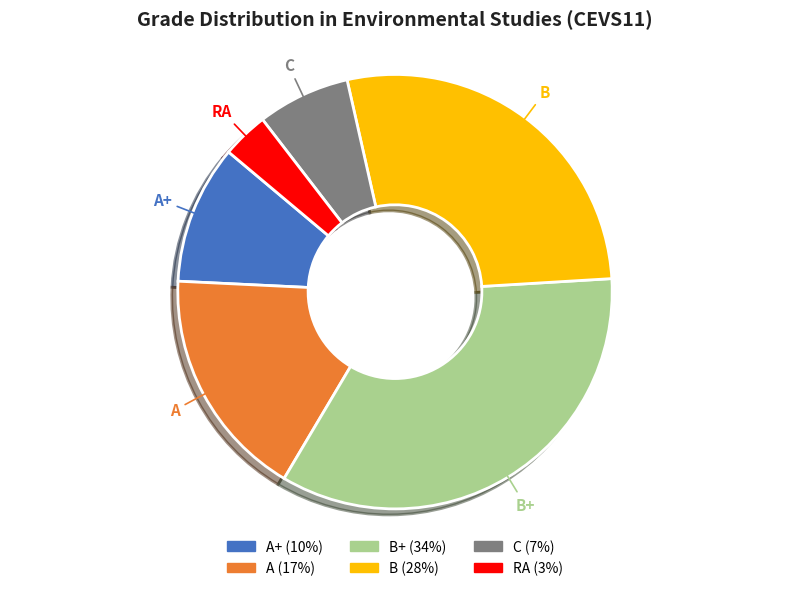

How many segments does this pie chart have?

6